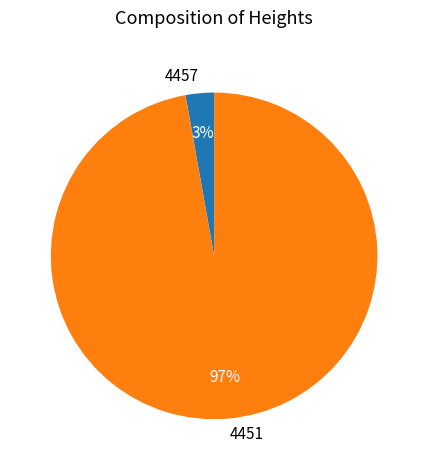

What percentage is the 4457 slice, to the nearest percent?

3%